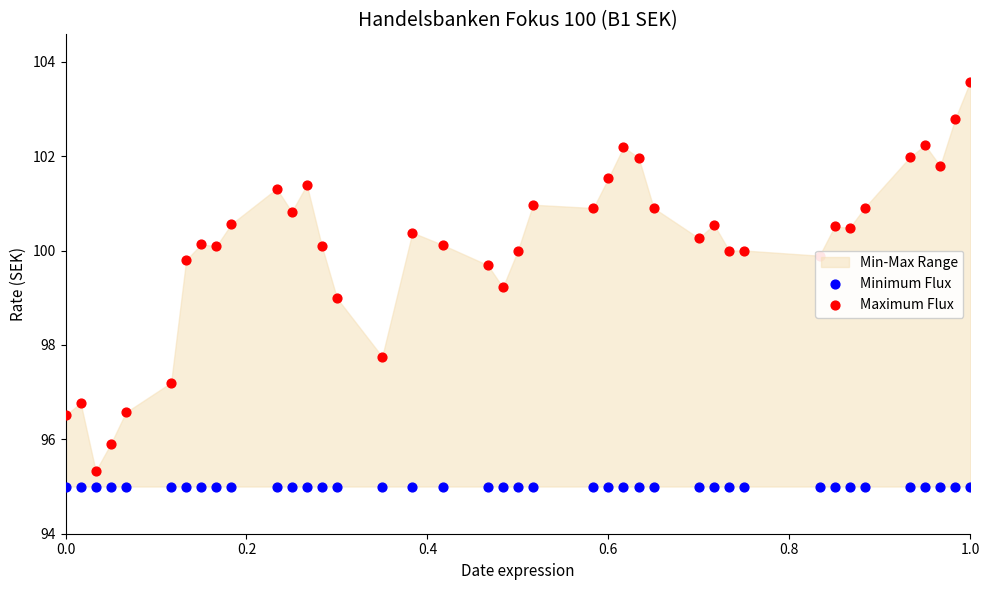

Which series contains the lowest Y value?

Minimum Flux